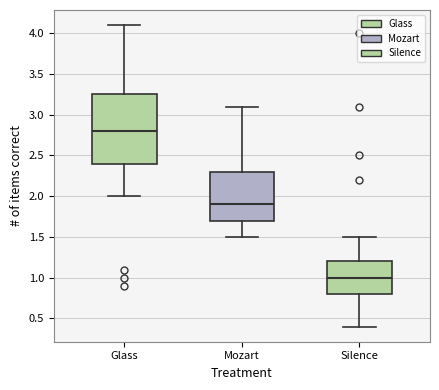

Which box's median line is the highest?

Glass